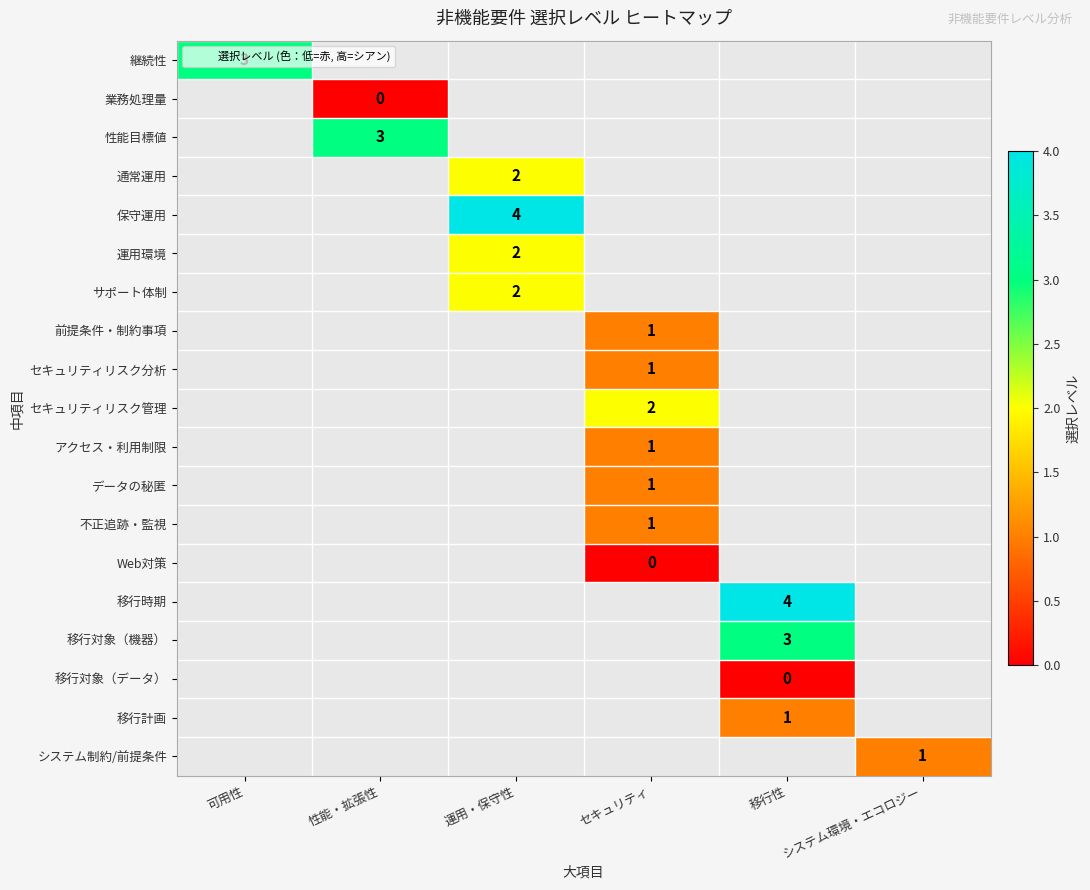

How many series are shown in this chart?

19